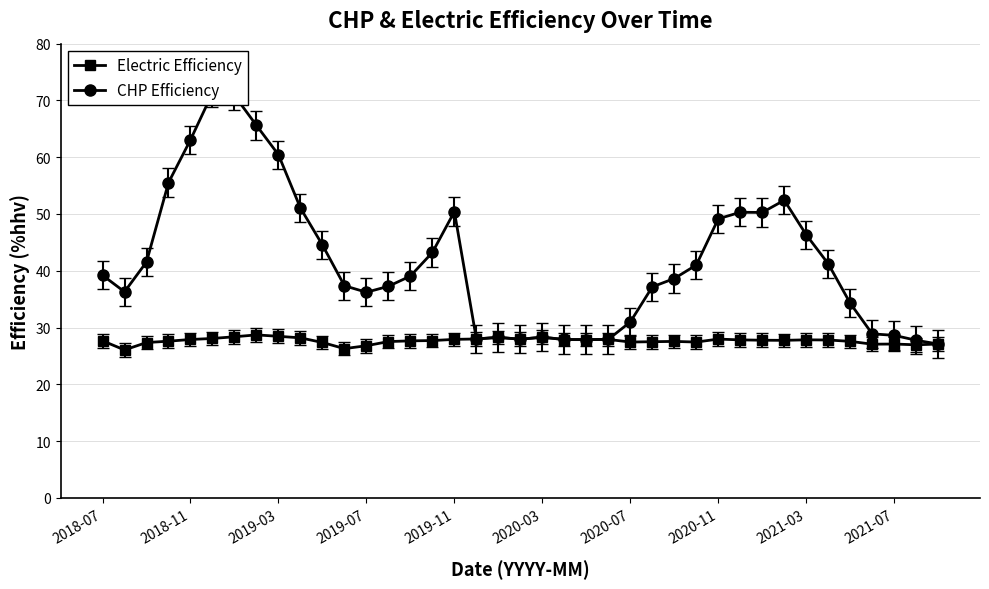

The value of Electric Efficiency at 2020-03 is 28.3. True or false?

True